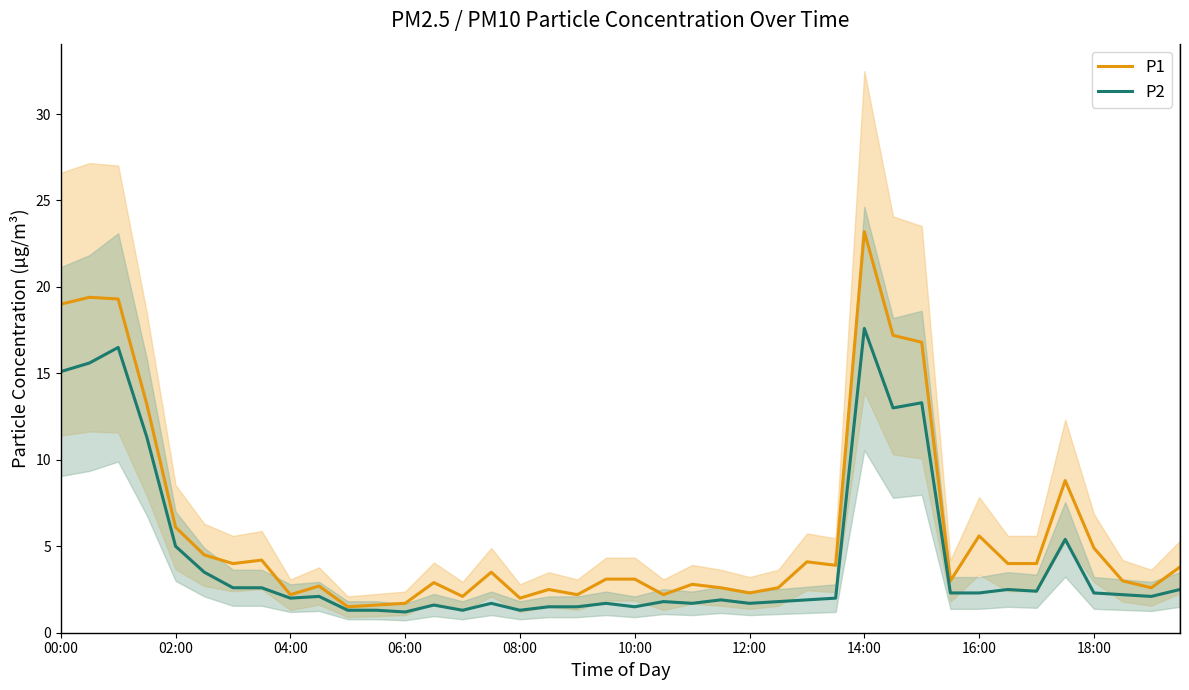

True or false: P2 has a value of 0.6 at 12:00.

False